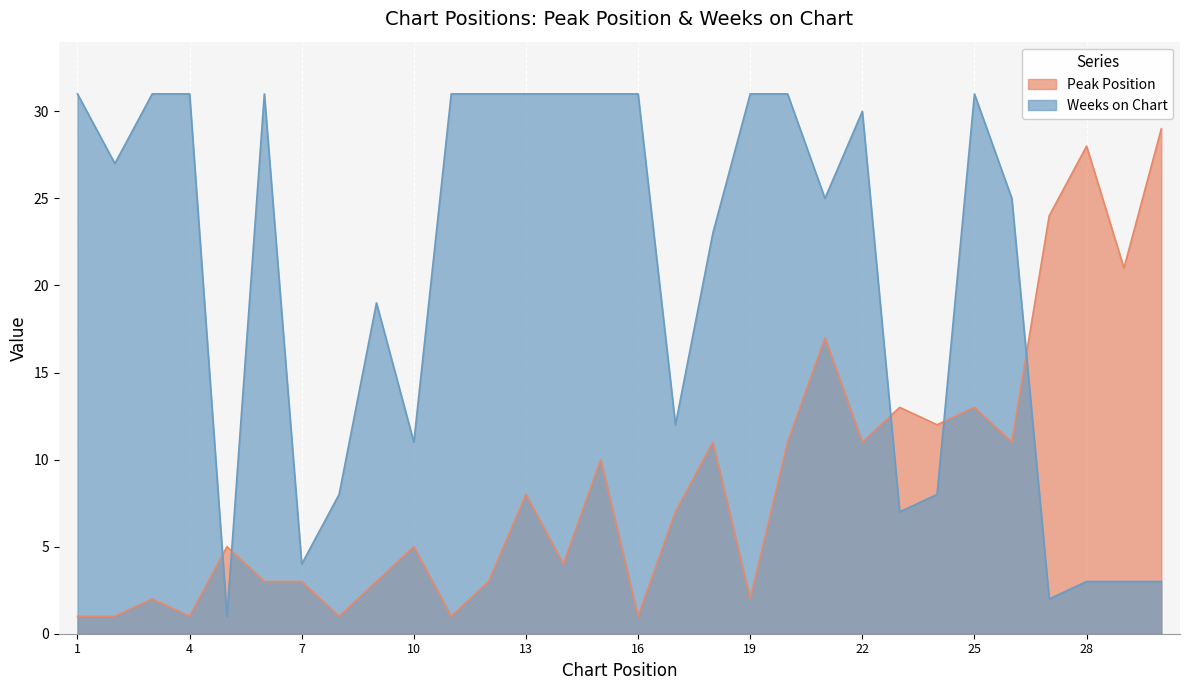

Reading left to right, what are all the values shown in this chart?

Peak Position: 1=1	2=1	3=2	4=1	5=5	6=3	7=3	8=1	9=3	10=5	11=1	12=3	13=8	14=4	15=10	16=1	17=7	18=11	19=2	20=11	21=17	22=11	23=13	24=12	25=13	26=11	27=24	28=28	29=21	30=29
Weeks on Chart: 1=31	2=27	3=31	4=31	5=1	6=31	7=4	8=8	9=19	10=11	11=31	12=31	13=31	14=31	15=31	16=31	17=12	18=23	19=31	20=31	21=25	22=30	23=7	24=8	25=31	26=25	27=2	28=3	29=3	30=3